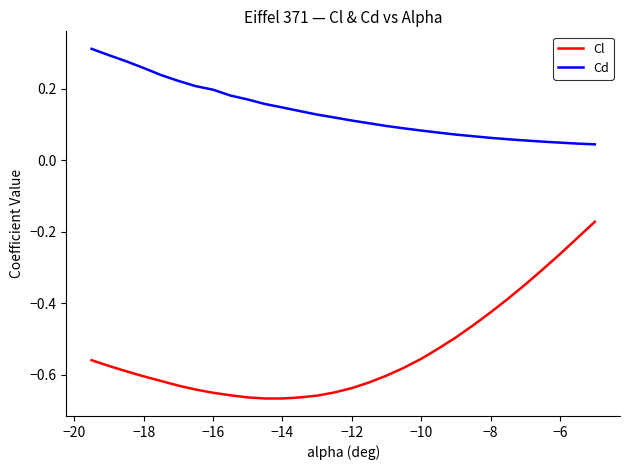

What is the difference between the maximum and minimum values in the Cl series?

0.5